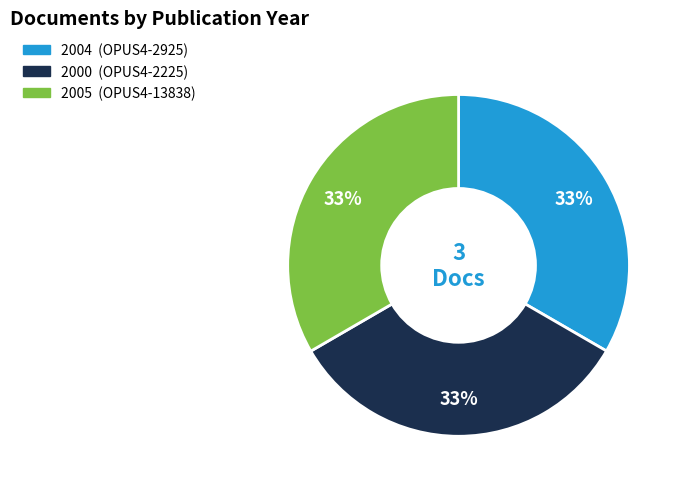

To the nearest percent, what is the average slice percentage?

33%